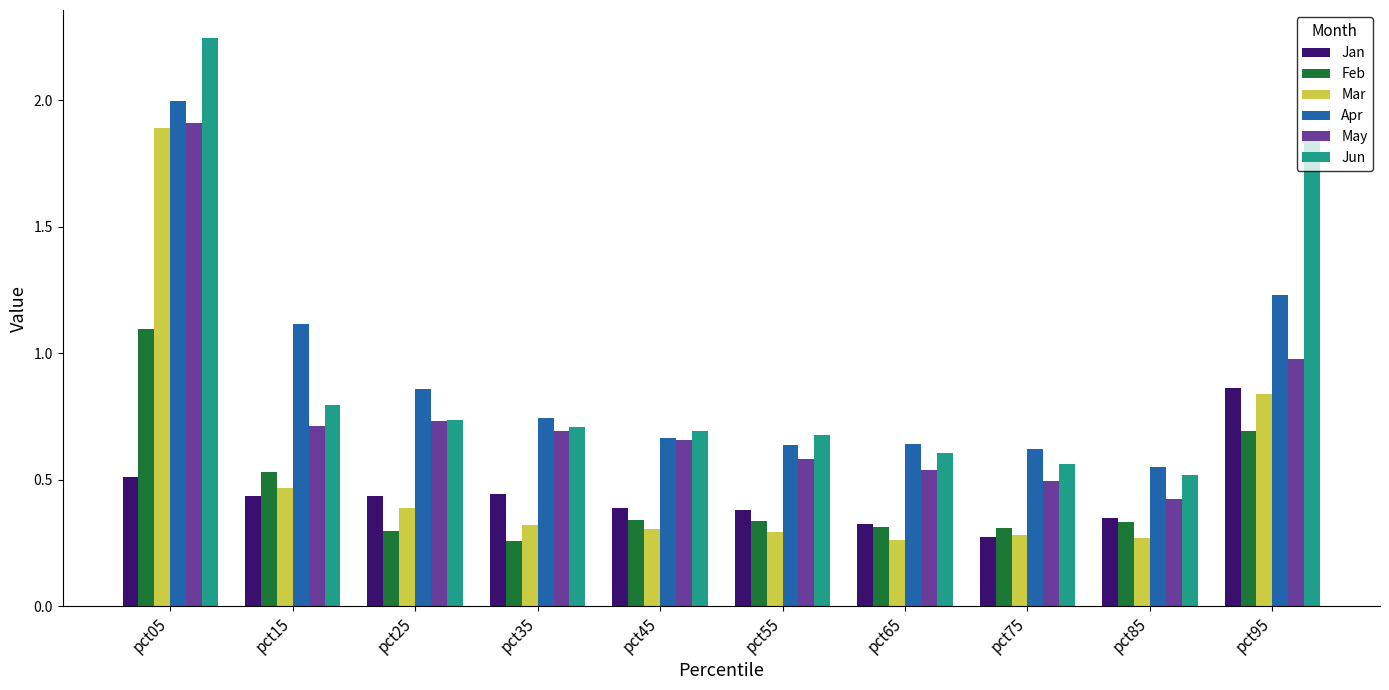

What is the sum of all Mar values?

5.3